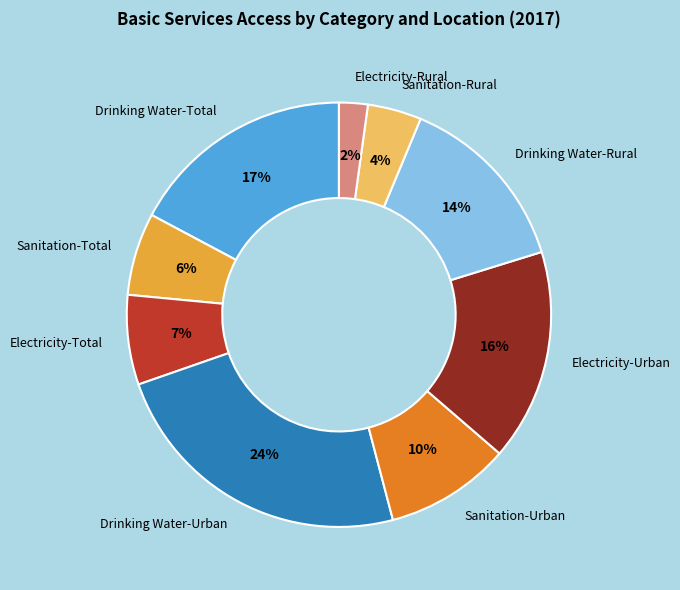

Is it true that Electricity-Urban is 4% of the pie?

False